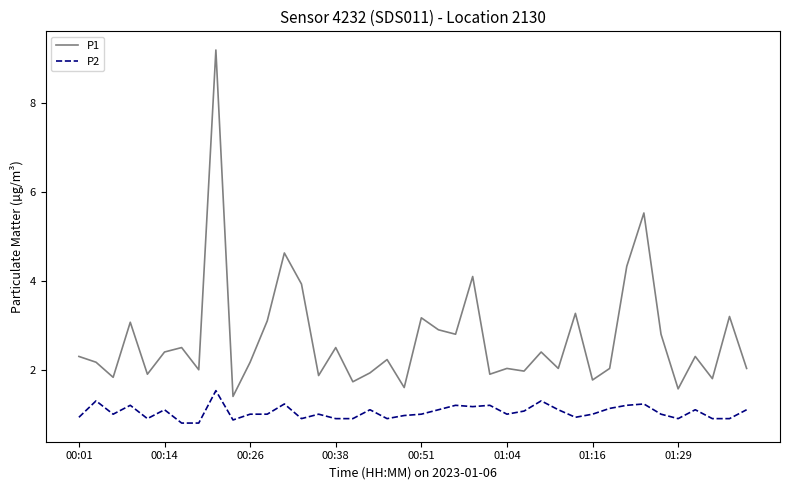

What is the difference between the maximum and minimum values in the P1 series?

7.8